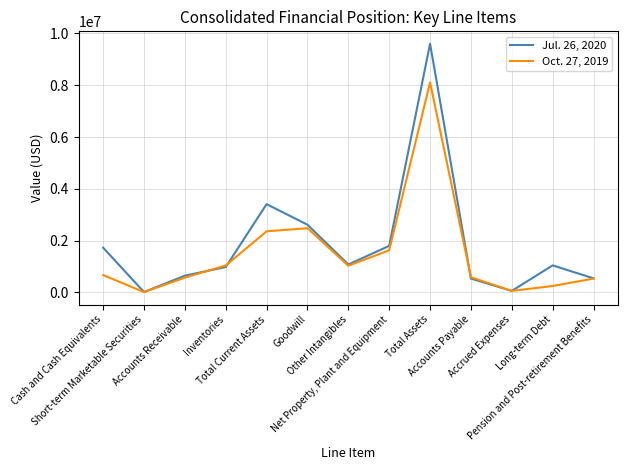

What is the difference between the Jul. 26, 2020 values at Cash and Cash Equivalents and Short-term Marketable Securities?

1711804